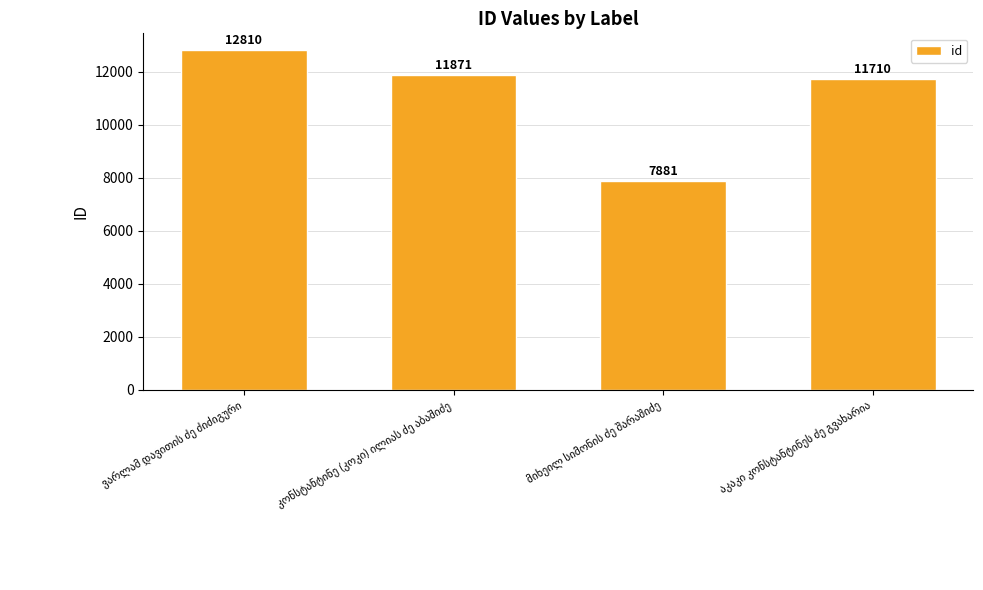

What is the average value?

11068